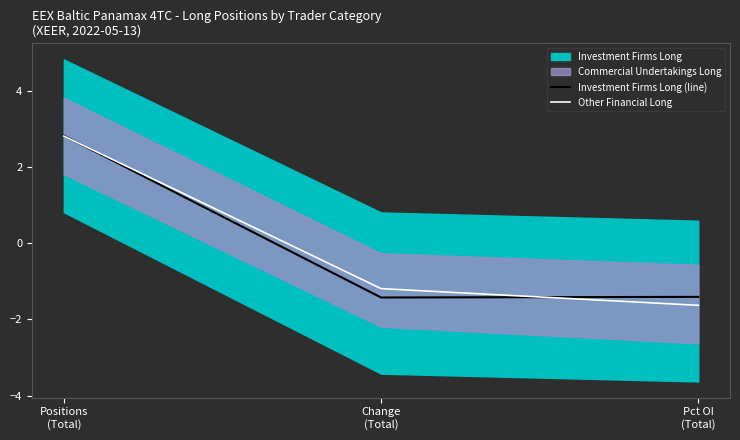

At which label is Other Financial Long closest to 0?

Change
(Total)